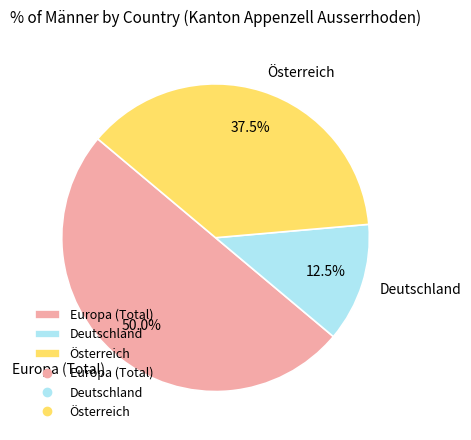

True or false: Österreich accounts for 23% of the total.

False